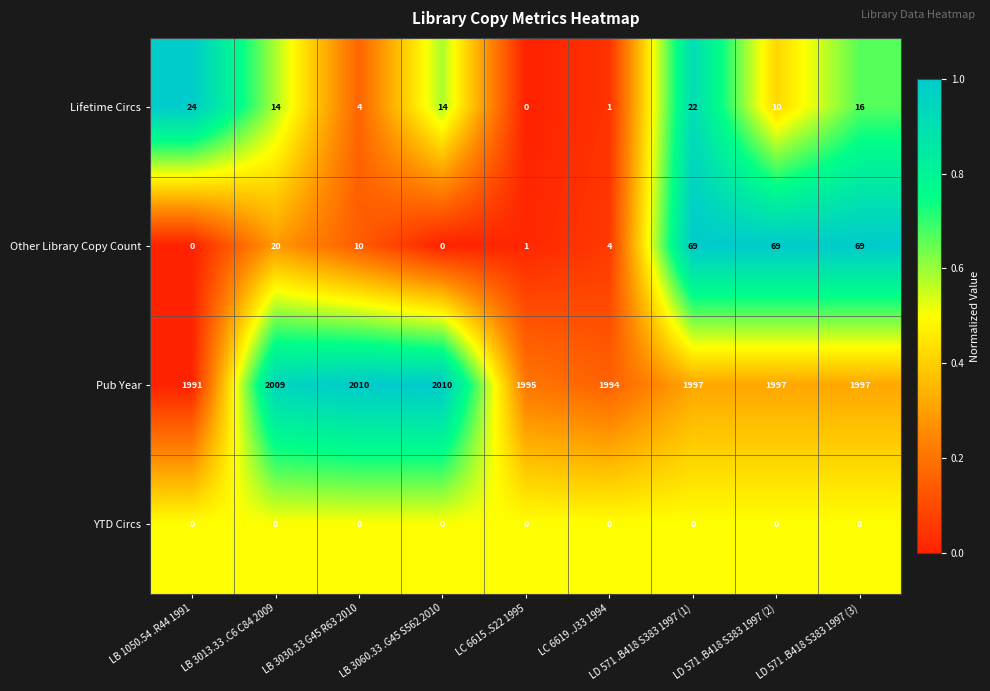

Is it true that YTD Circs equals 0 at LC 6615 .S22 1995?

True